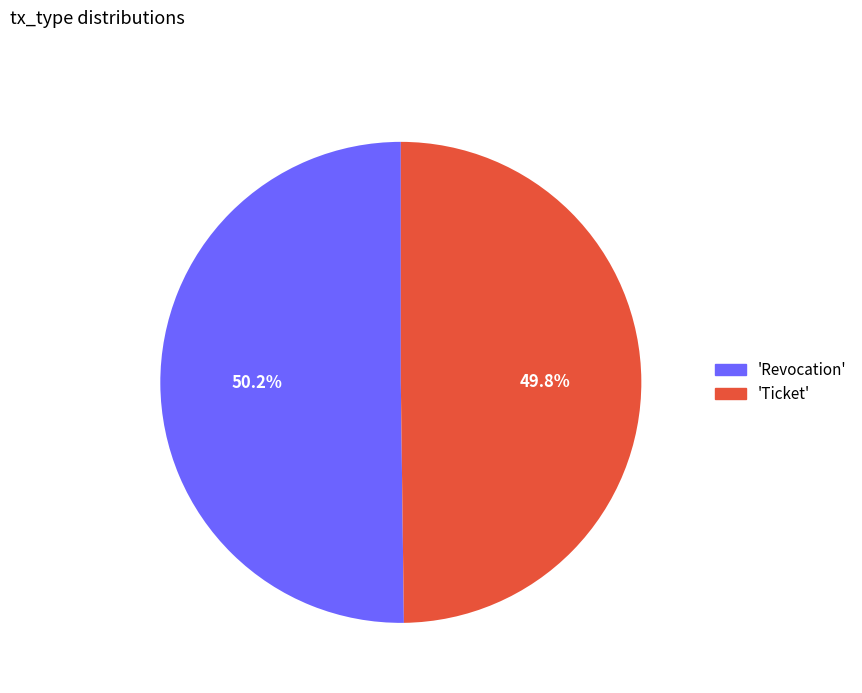

How many segments does this pie chart have?

2